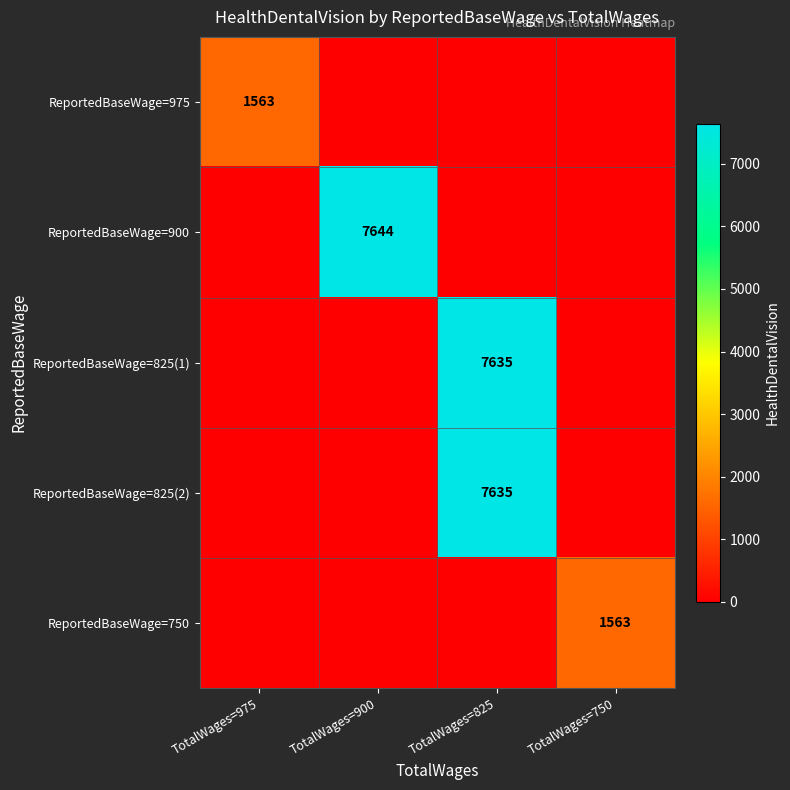

True or false: ReportedBaseWage=825(1) has a value of 2904 at TotalWages=825.

False